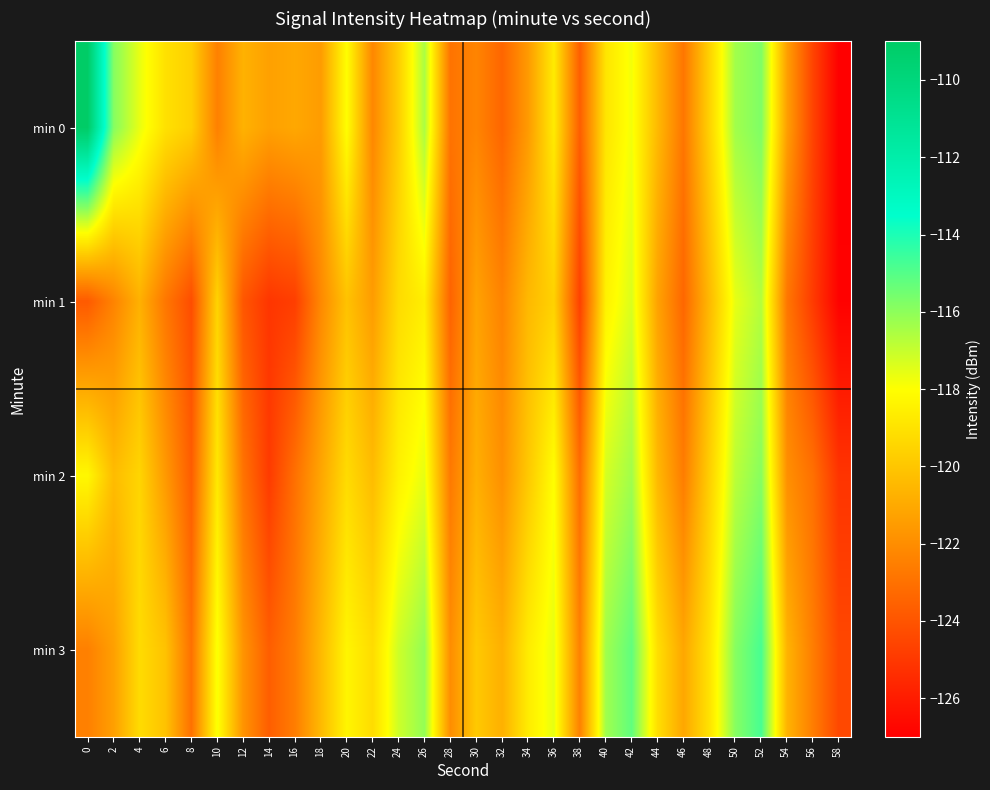

What is the difference between the highest and lowest values at 10?

4.6